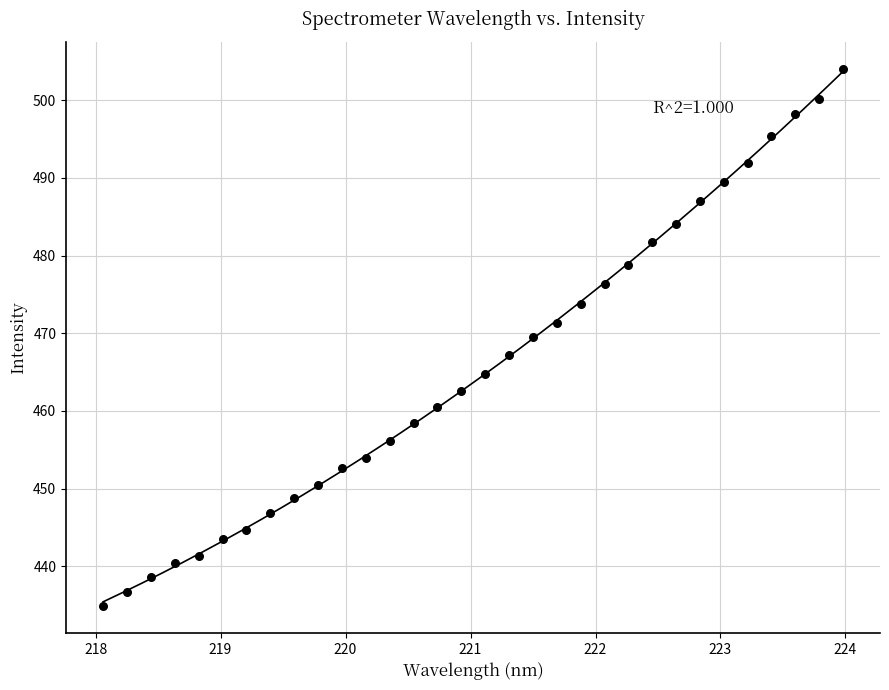

What is the range of Y values (max minus min)?

69.2